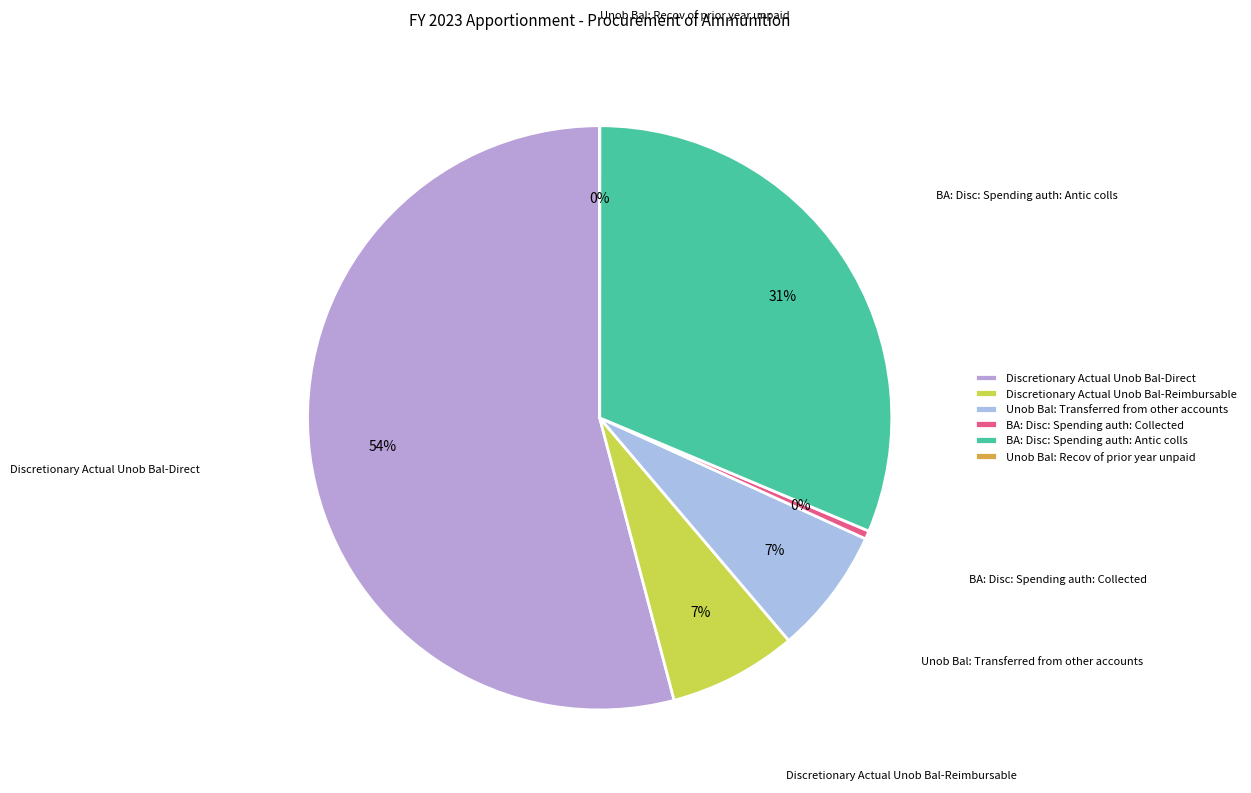

Does Discretionary Actual Unob Bal-Direct represent more than half of the total?

Yes